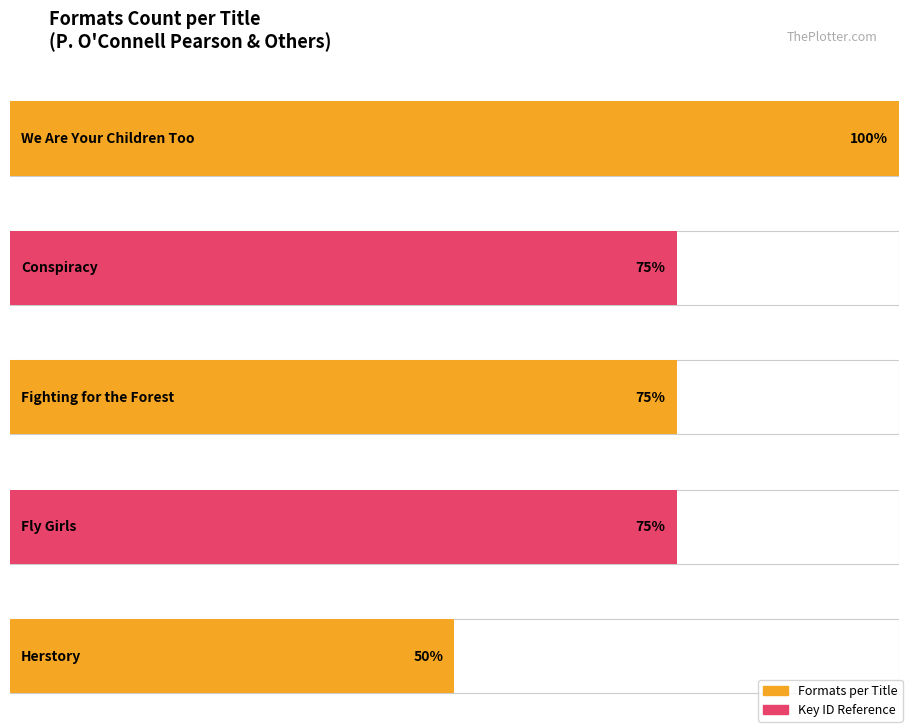

What is the sum of the values at Herstory and Fly Girls?

5